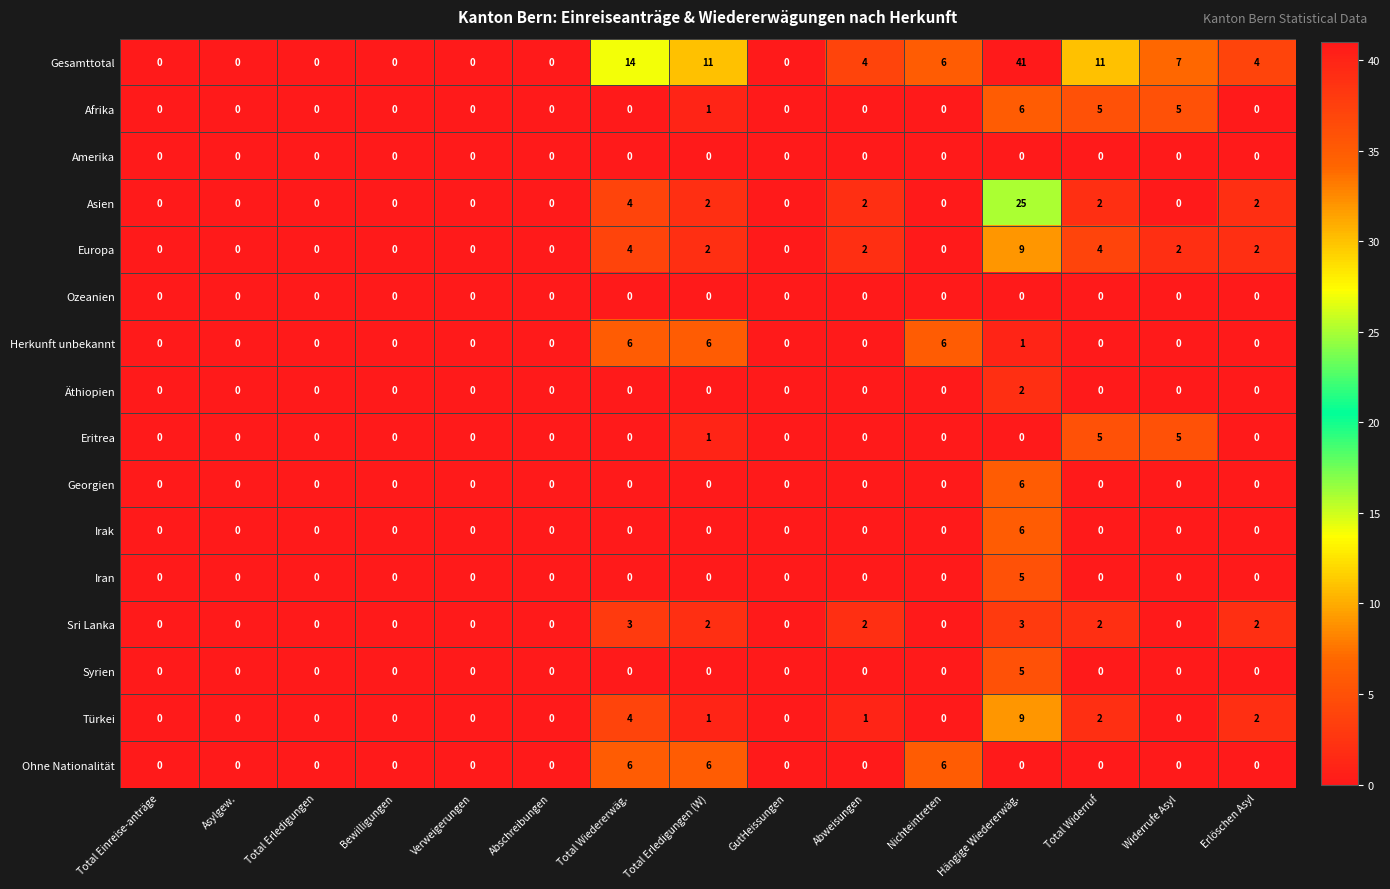

The value of Afrika at Verweigerungen is 0. True or false?

True